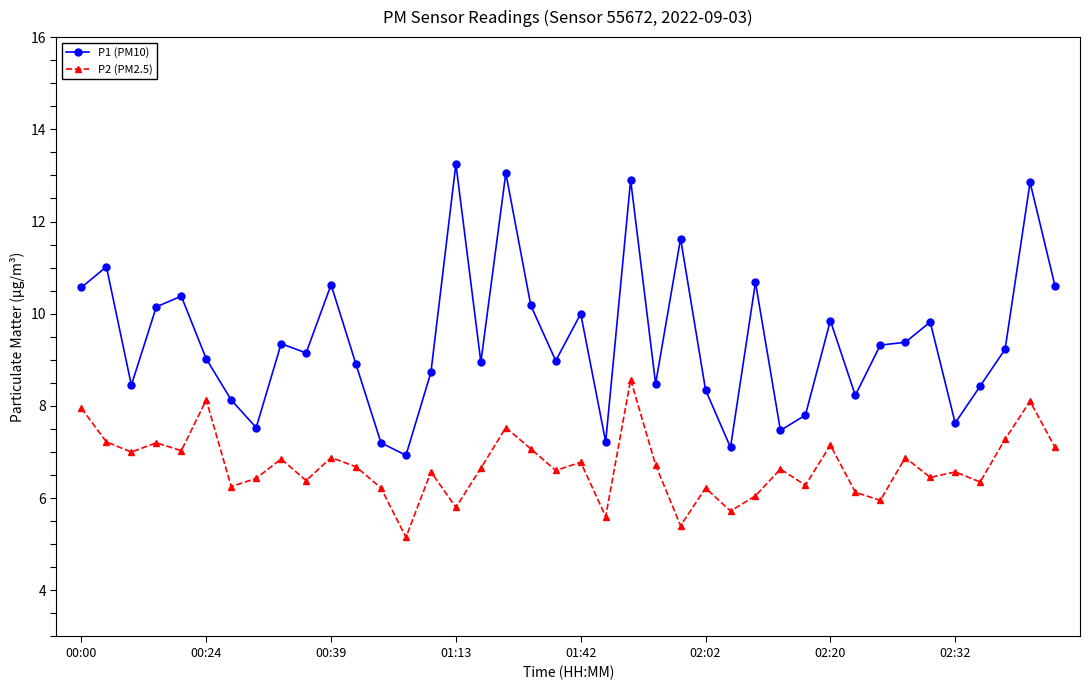

True or false: P2 (PM2.5) has more than 0 interior local peaks.

True